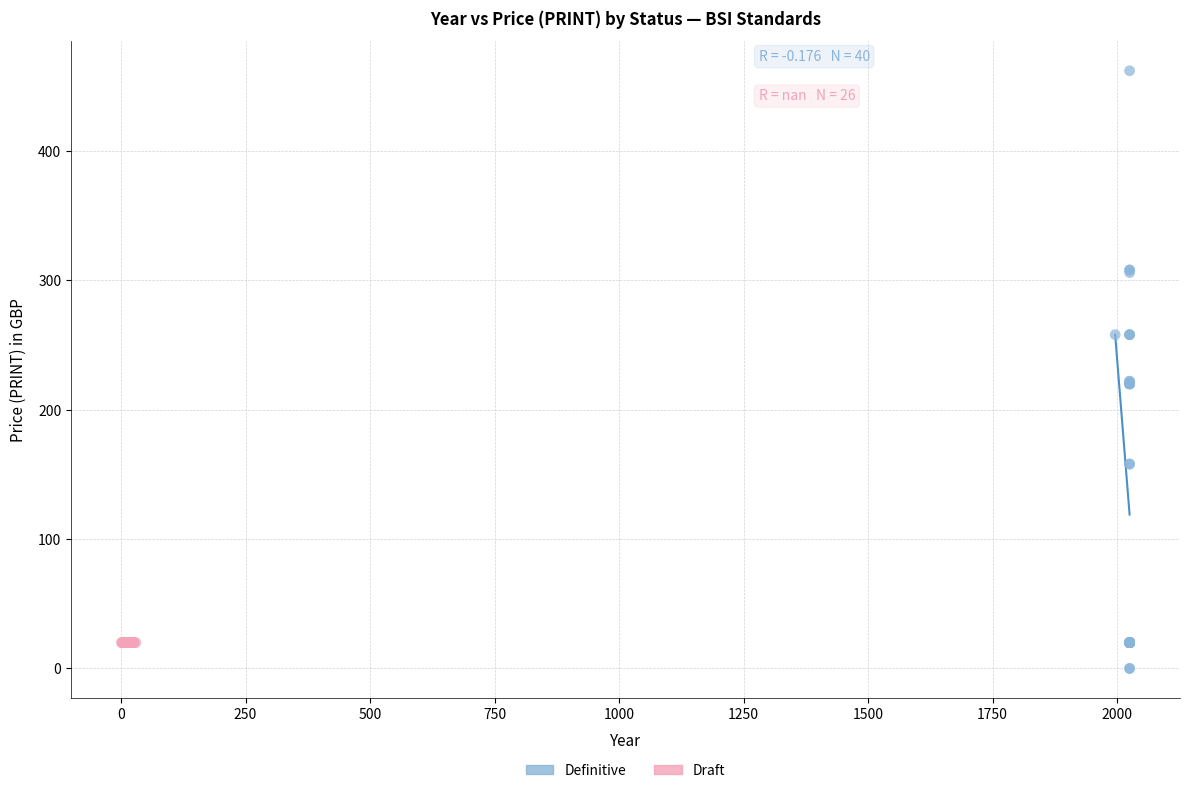

Which series contains the highest Y value?

Definitive